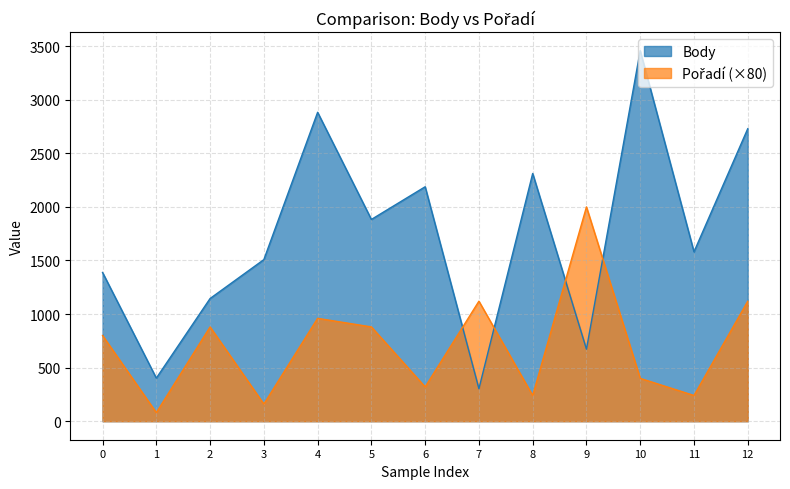

What is the difference between the maximum and minimum values in the Body series?

3155